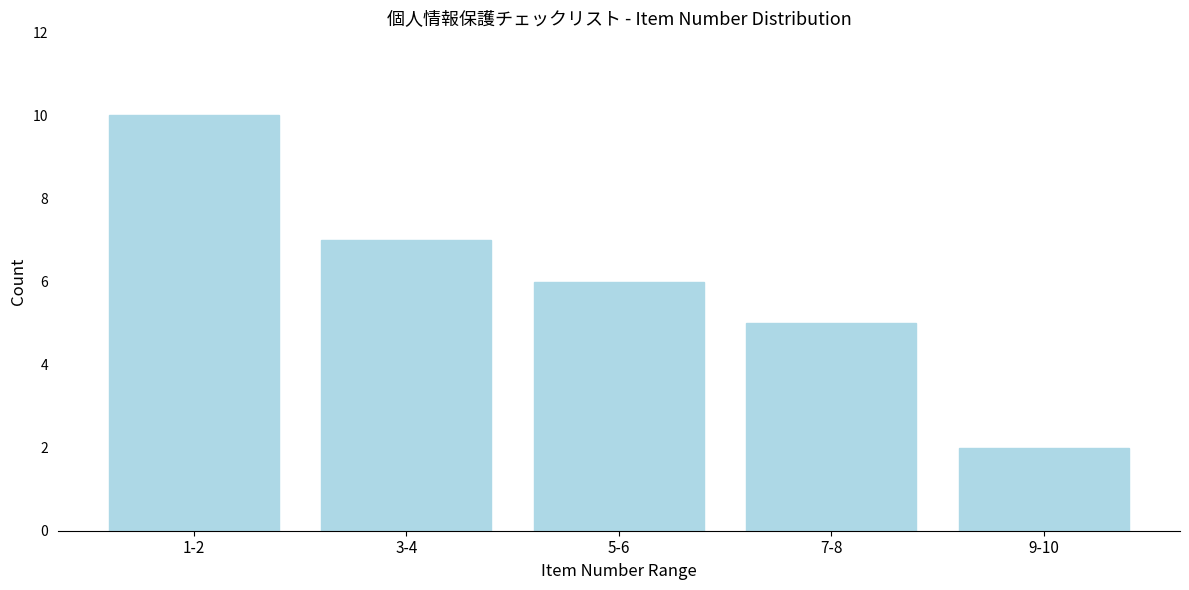

Reading left to right, what are all the values shown in this chart?

10	7	6	5	2